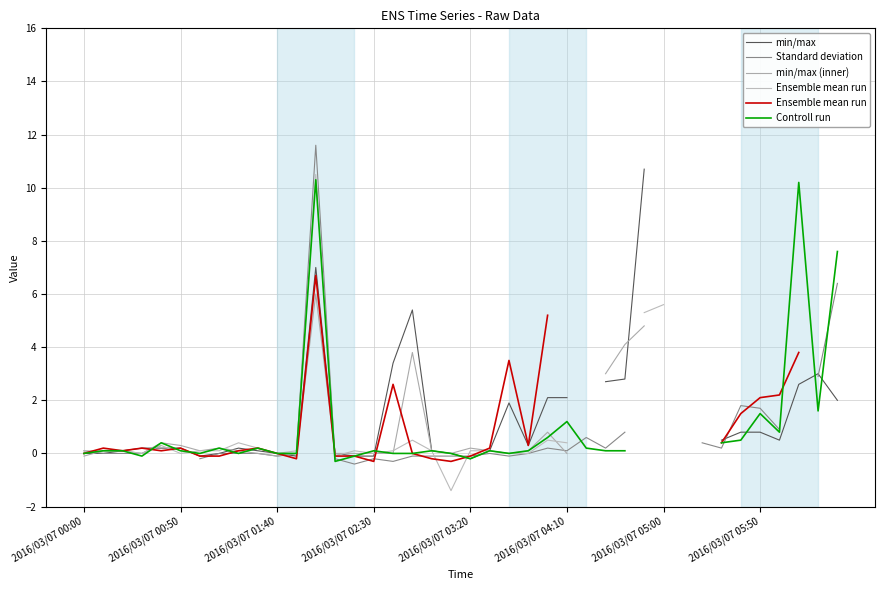

What is the label of the 3rd point from the left?

2016/03/07 01:40